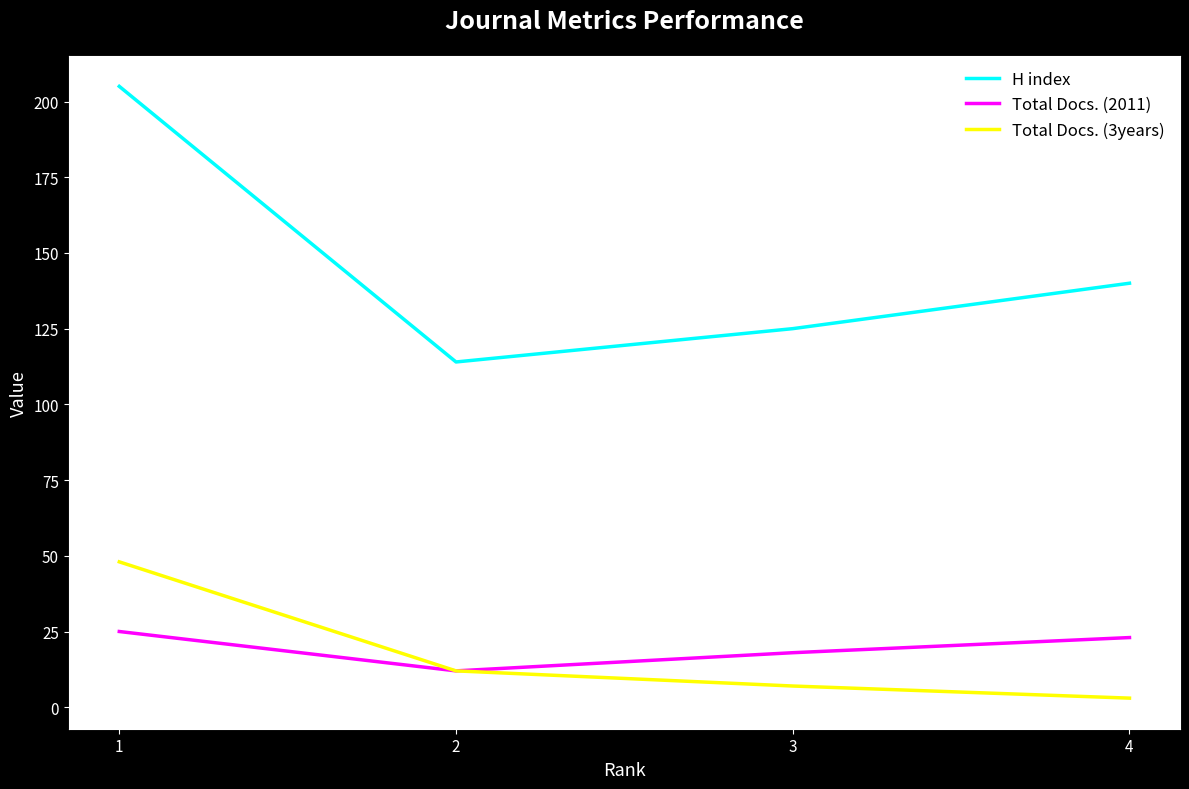

Is the value of Total Docs. (3years) at 2 greater than the value of H index at 4?

No